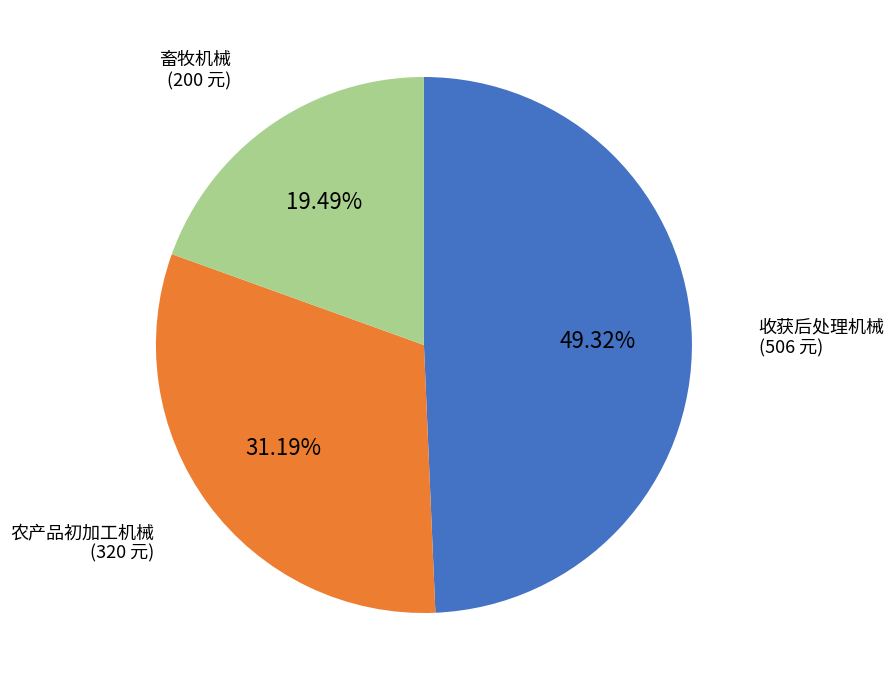

Is there a majority slice in this chart?

No